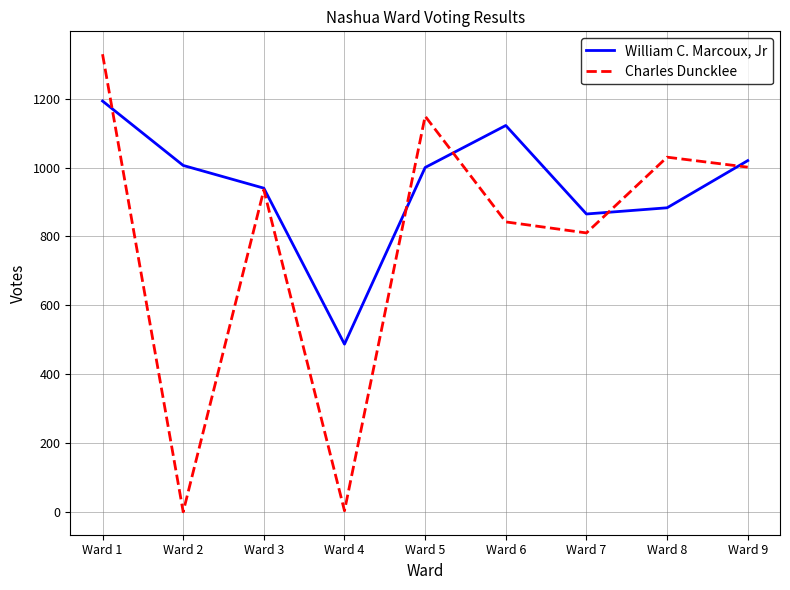

What are all the series names shown in the legend?

William C. Marcoux, Jr, Charles Duncklee